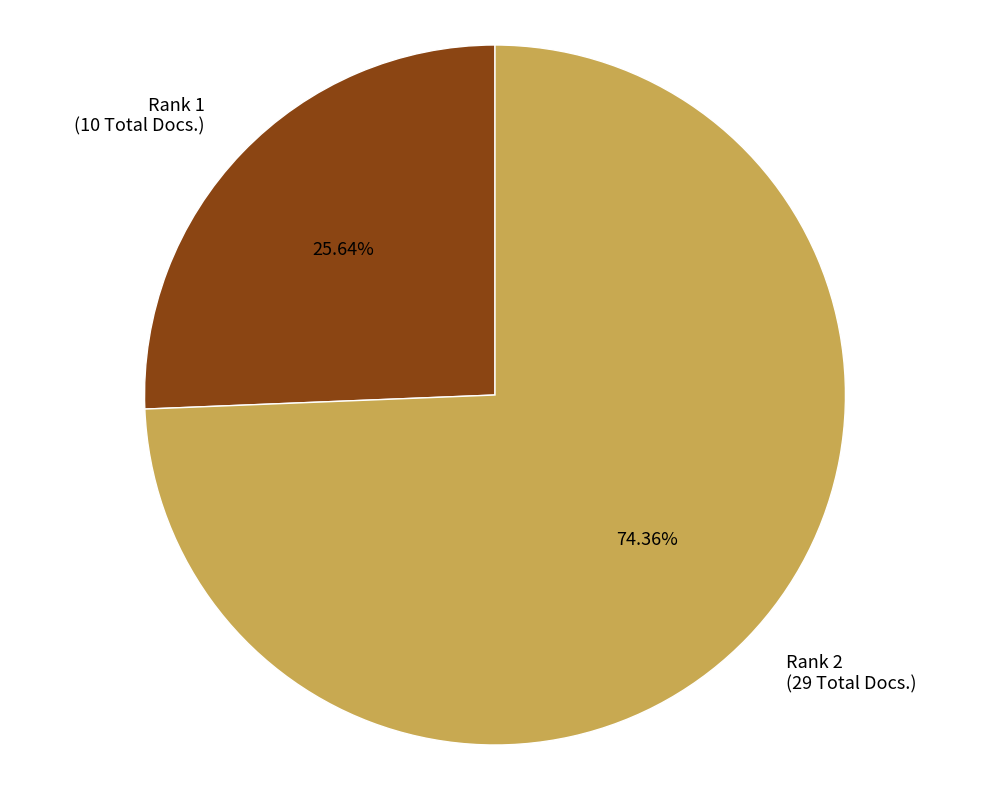

Combined, do Rank 2 (29 Total Docs.) and Rank 1 (10 Total Docs.) account for over 50%?

Yes